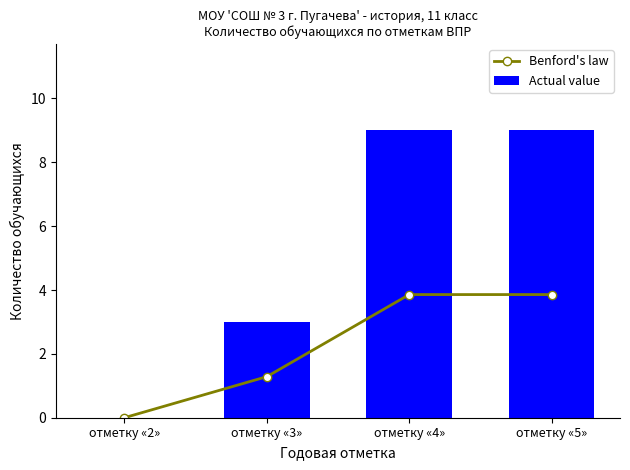

True or false: Benford's law has a value of -2.6 at отметку «2».

False